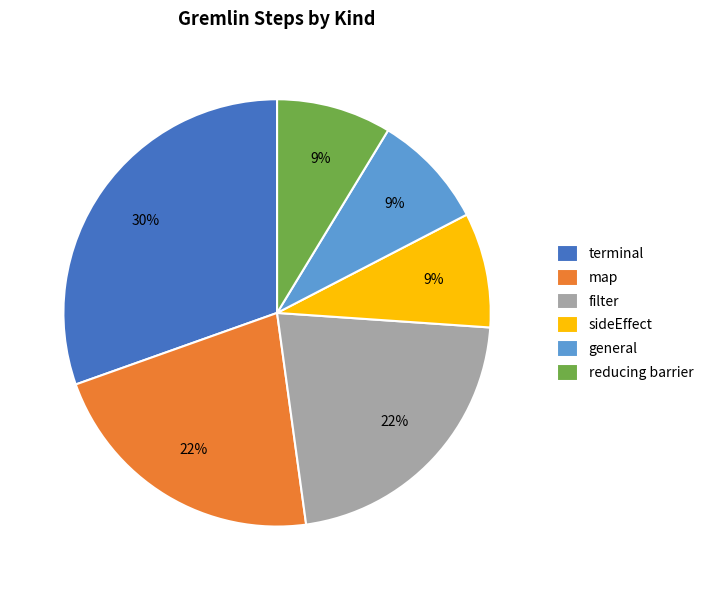

Which slice is the largest?

terminal